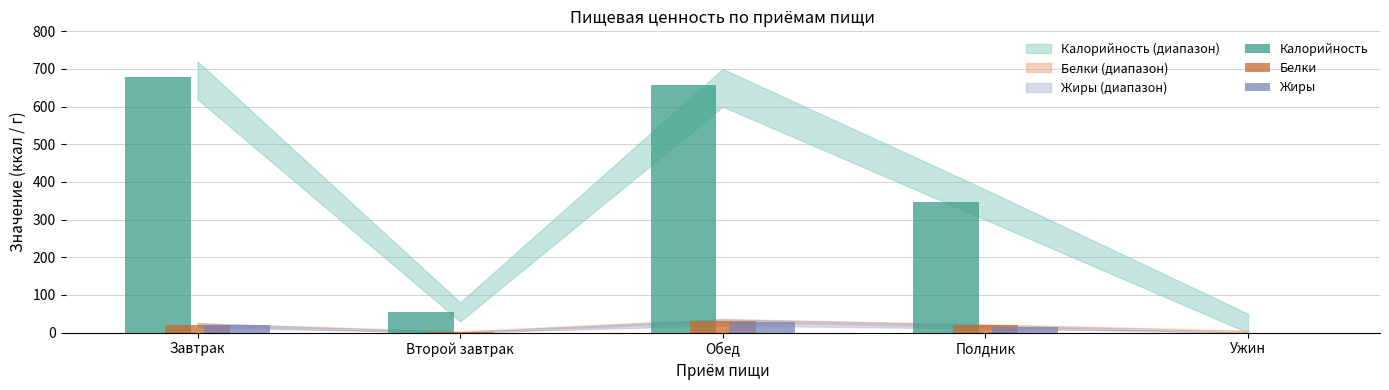

Where is Калорийность nearest to the value 339?

Полдник